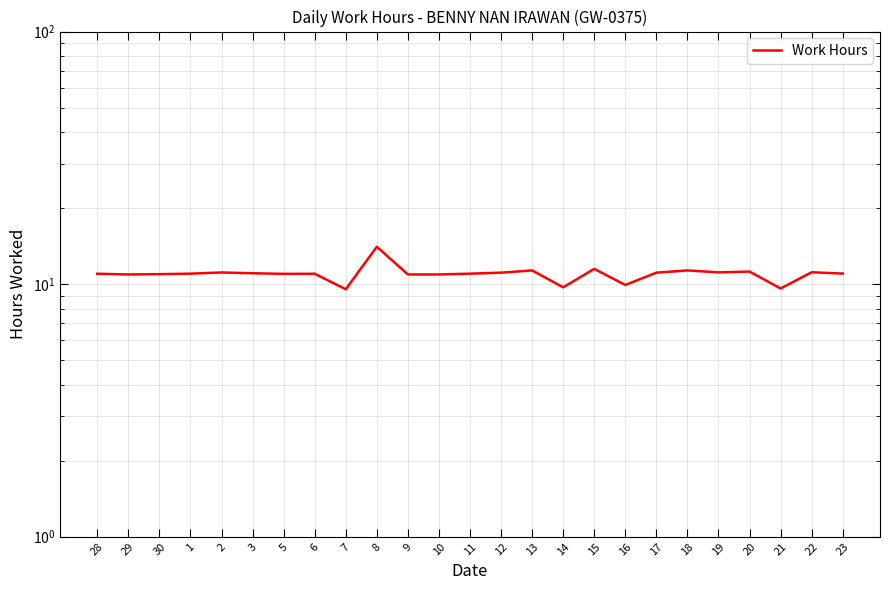

What is the label of the 24th point from the right?

29